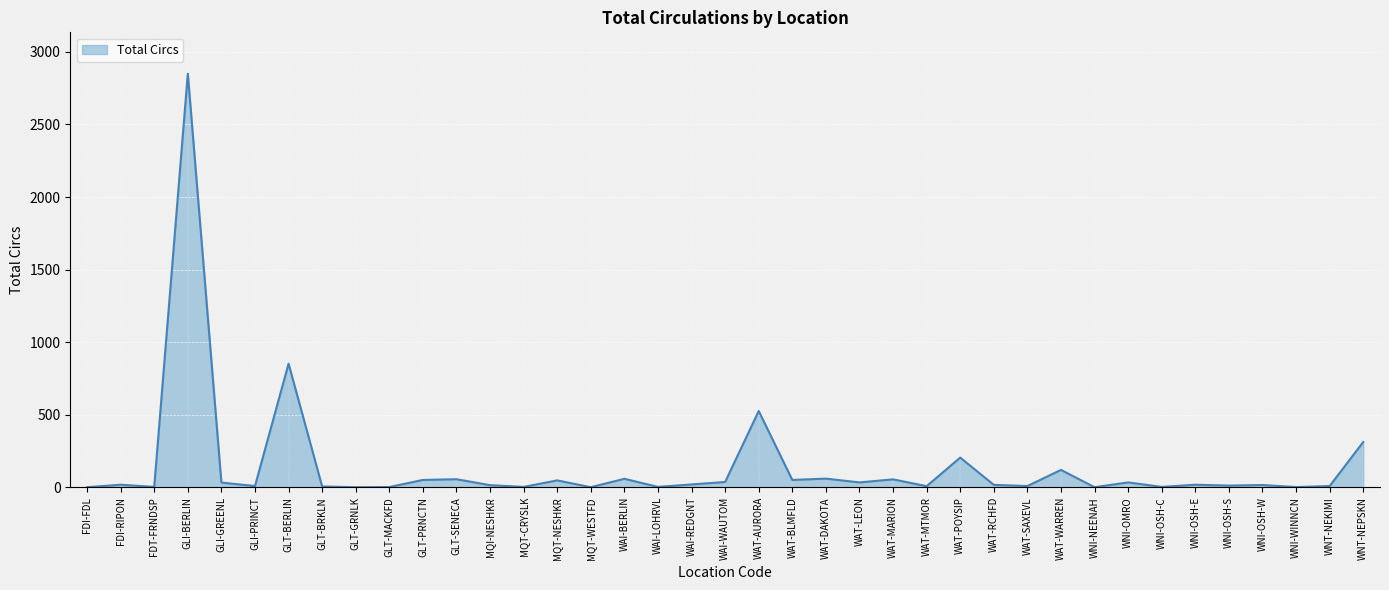

Between WAT-BLMFLD and GLT-BERLIN, which is larger?

GLT-BERLIN